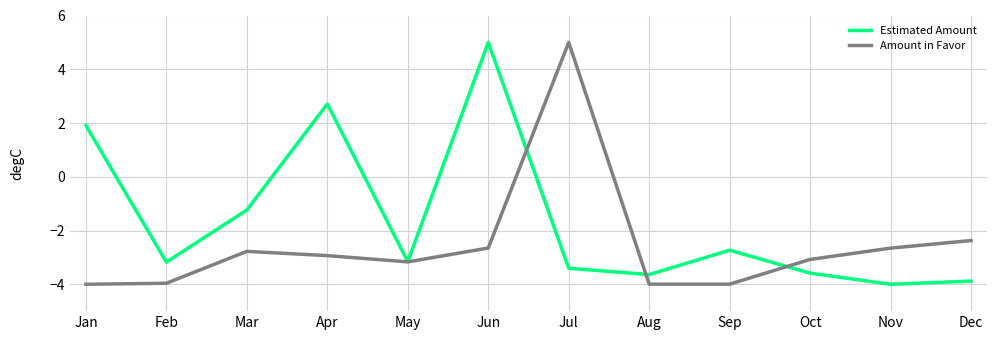

What is the spread (max minus min) of values at Oct?

0.5